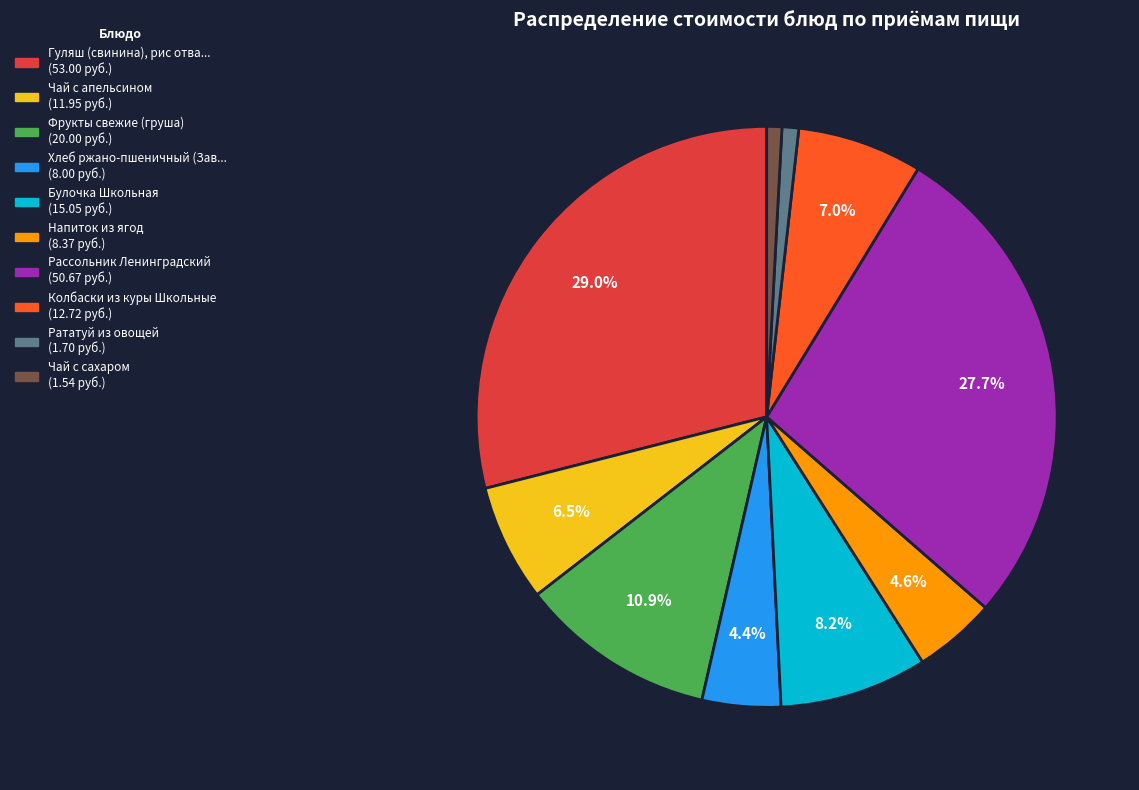

Is there a majority slice in this chart?

No